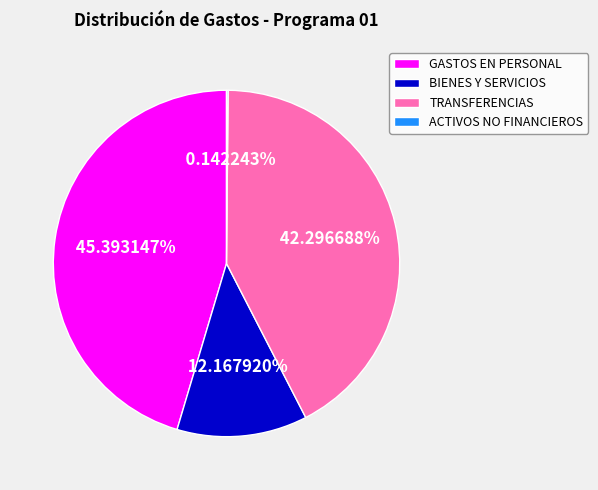

Do BIENES Y SERVICIOS and TRANSFERENCIAS together represent more than half of the pie?

Yes